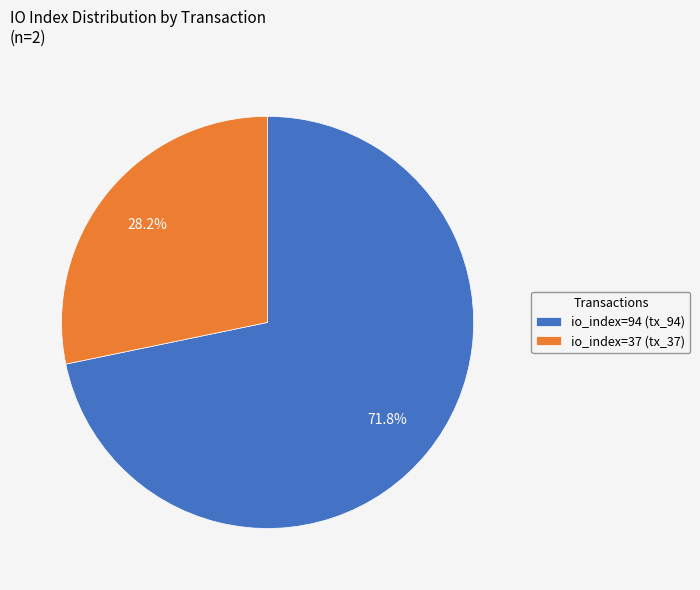

Which has a higher value, io_index=94 (tx_94) or io_index=37 (tx_37)?

io_index=94 (tx_94)